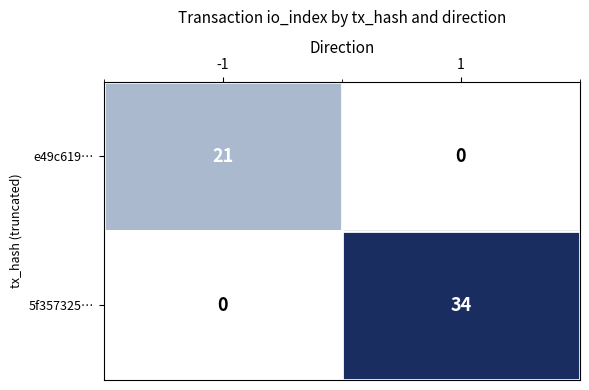

Rank the series at 1 from lowest to highest value.

e49c619…, 5f357325…